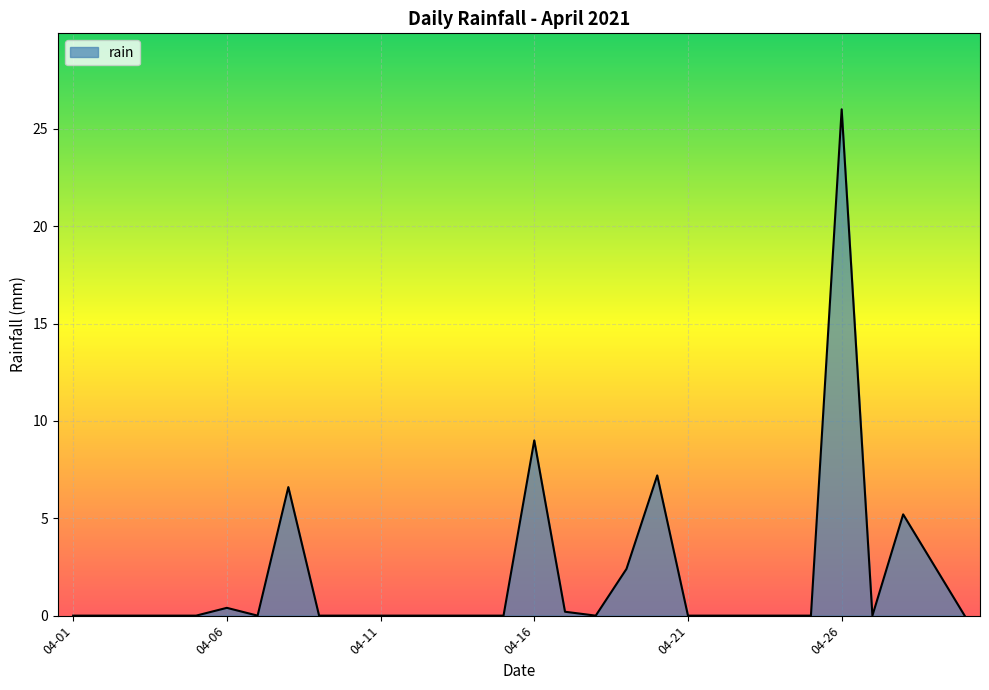

What is the maximum value shown in the chart?

26.0